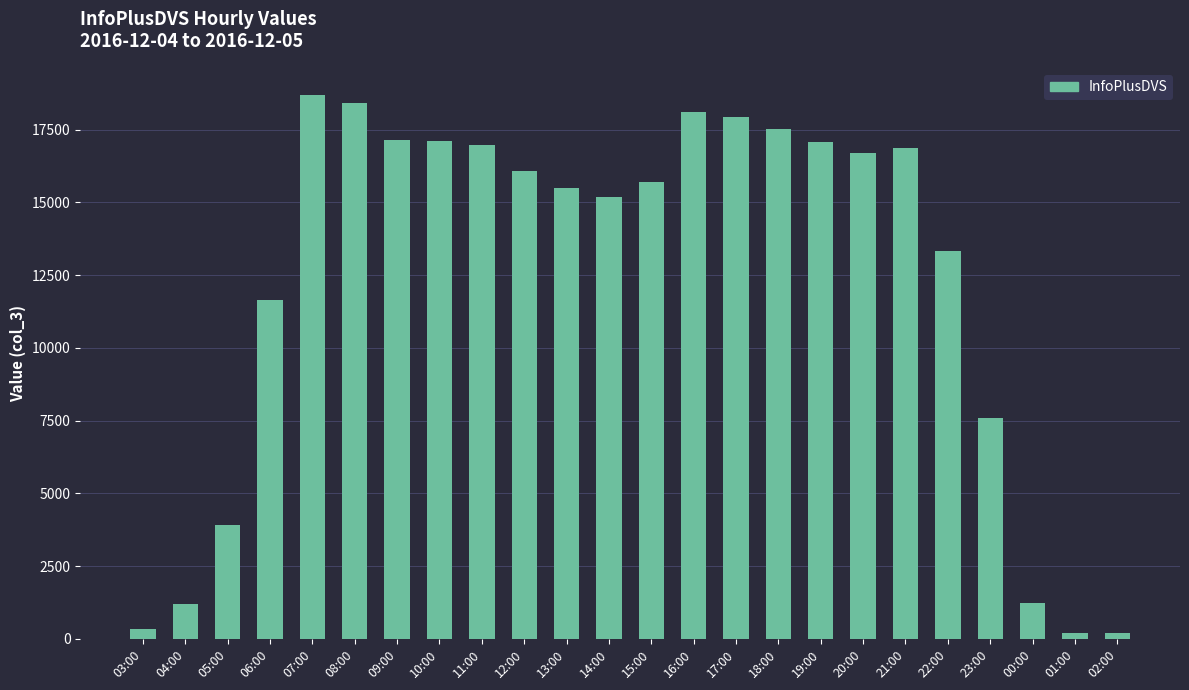

What is the change in value from 14:00 to 15:00?

+502